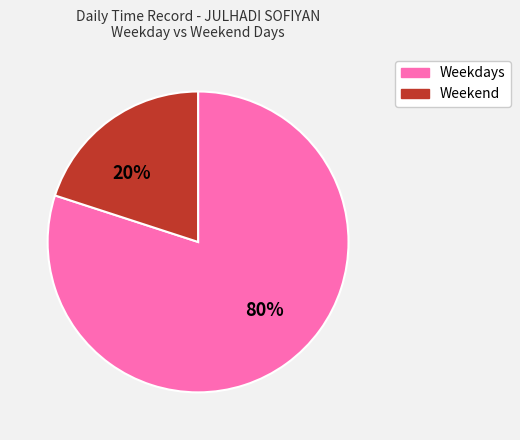

Is there a majority slice in this chart?

Yes